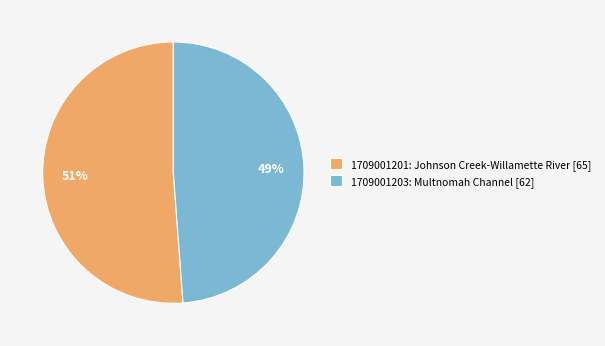

The 1709001203: Multnomah Channel [62] slice represents 58% of the pie. True or false?

False